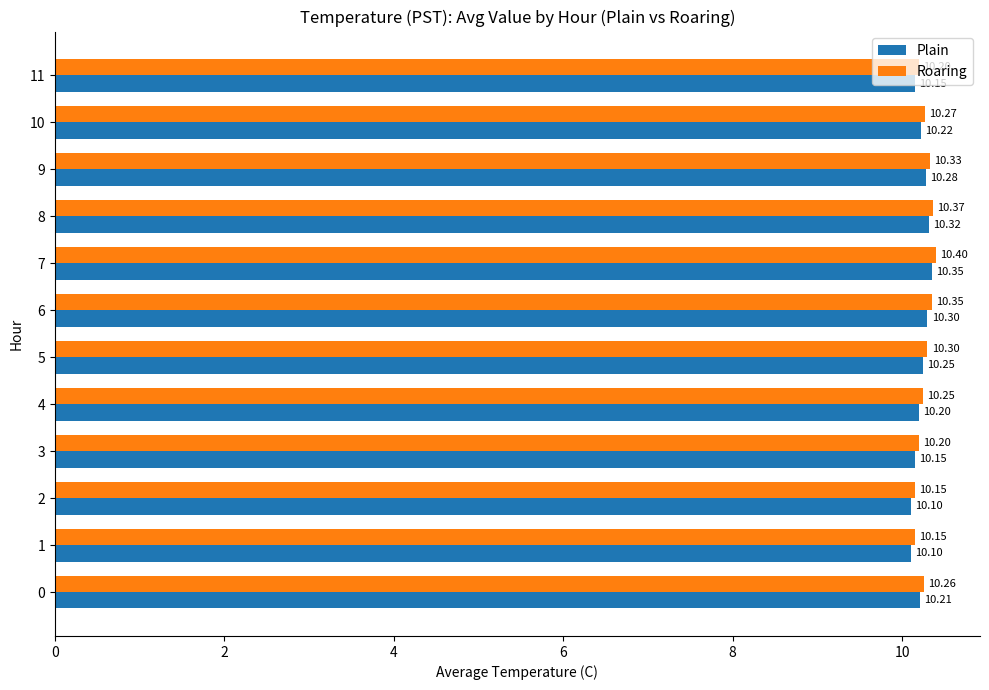

Rank the series by their average value, from highest to lowest.

Roaring, Plain